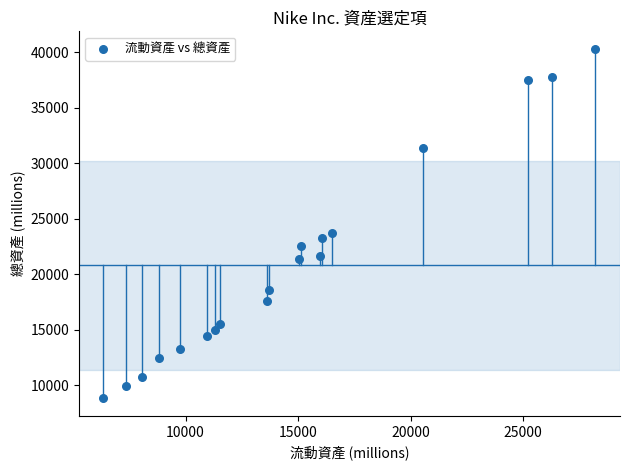

What Y value in the scatter plot is closest to 24557?

23717